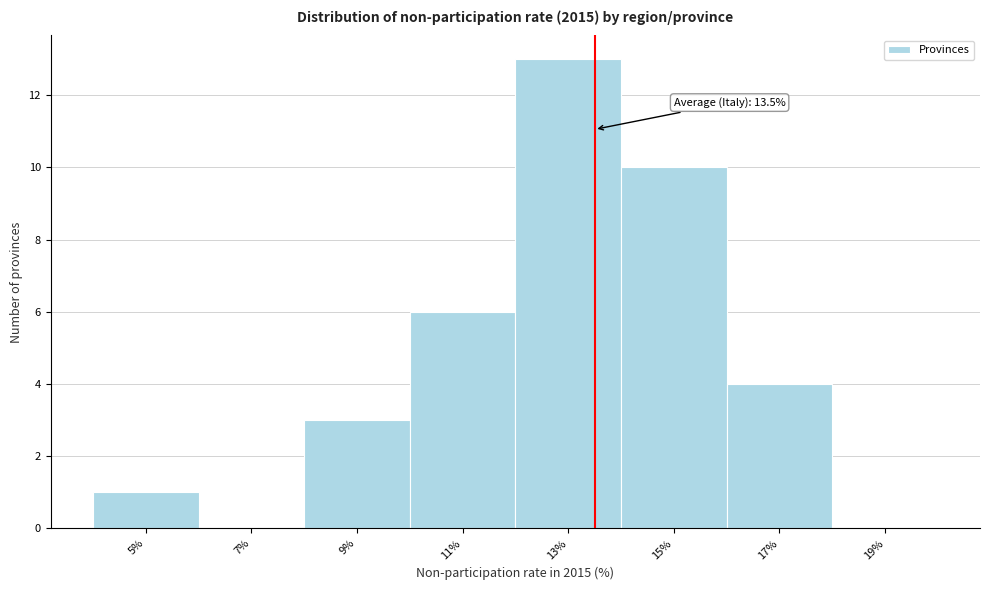

Over which range of the x-axis is the bar tallest?

12 to 14